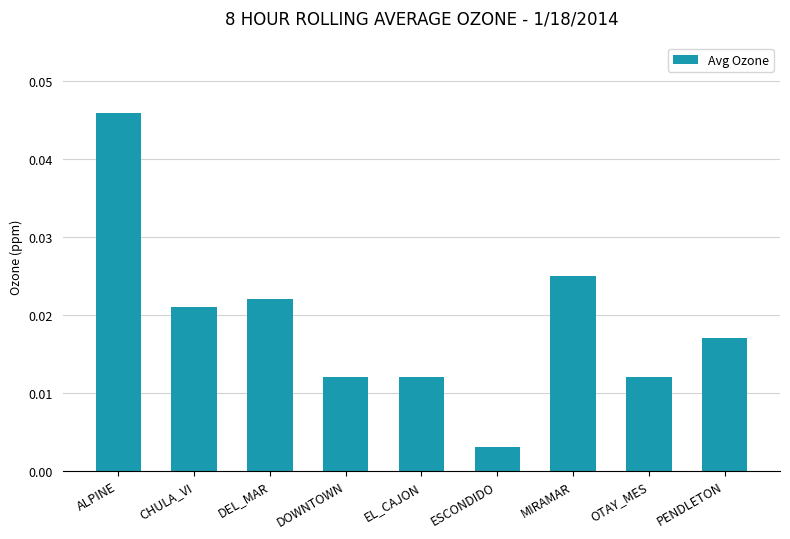

At which category does the chart reach its peak across all series?

ALPINE